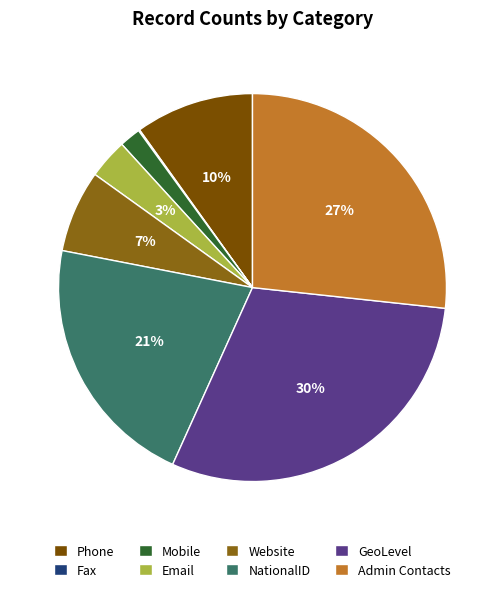

To the nearest percent, what portion does Mobile represent?

2%